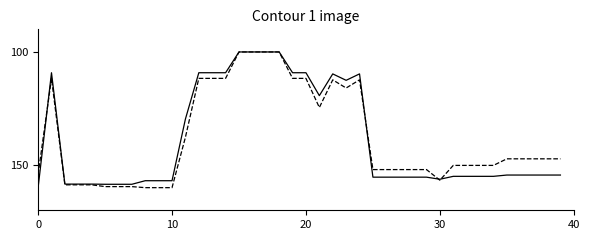

What is the minimum value shown in the chart?

100.0